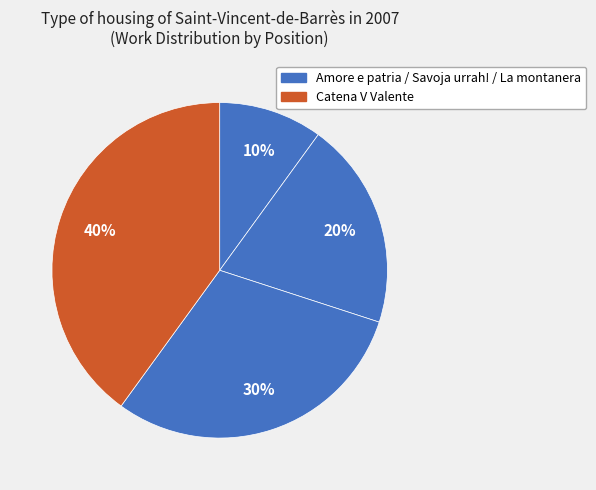

How many slices are in this pie chart?

4